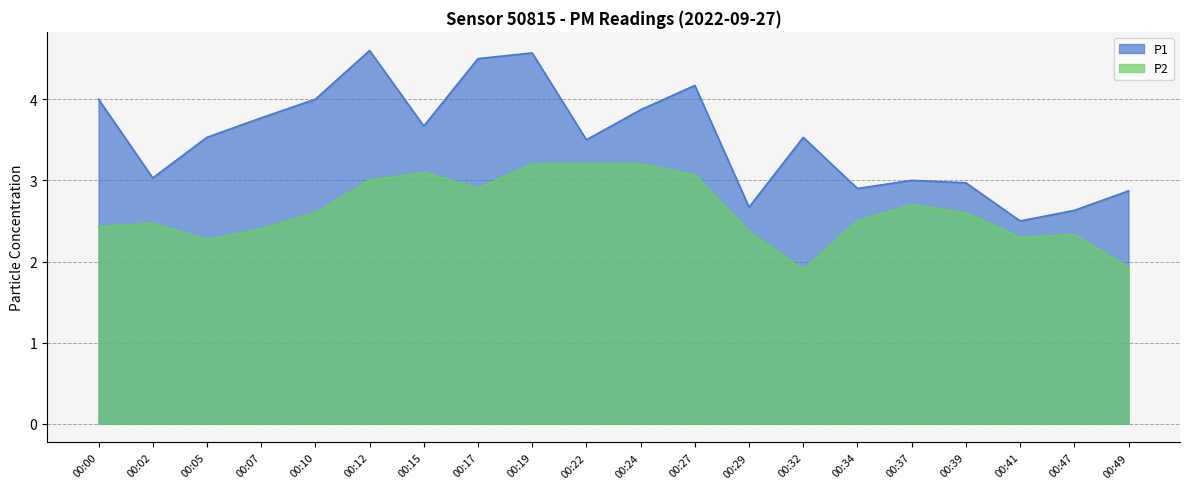

True or false: P1 and P2 cross at least once.

False